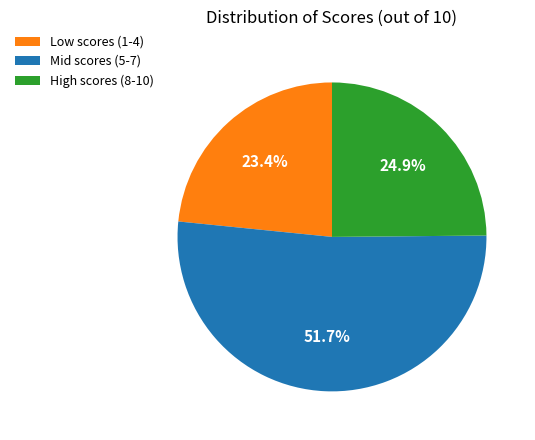

Approximately how many times larger is the value at High scores (8-10) compared to Low scores (1-4)?

1.1